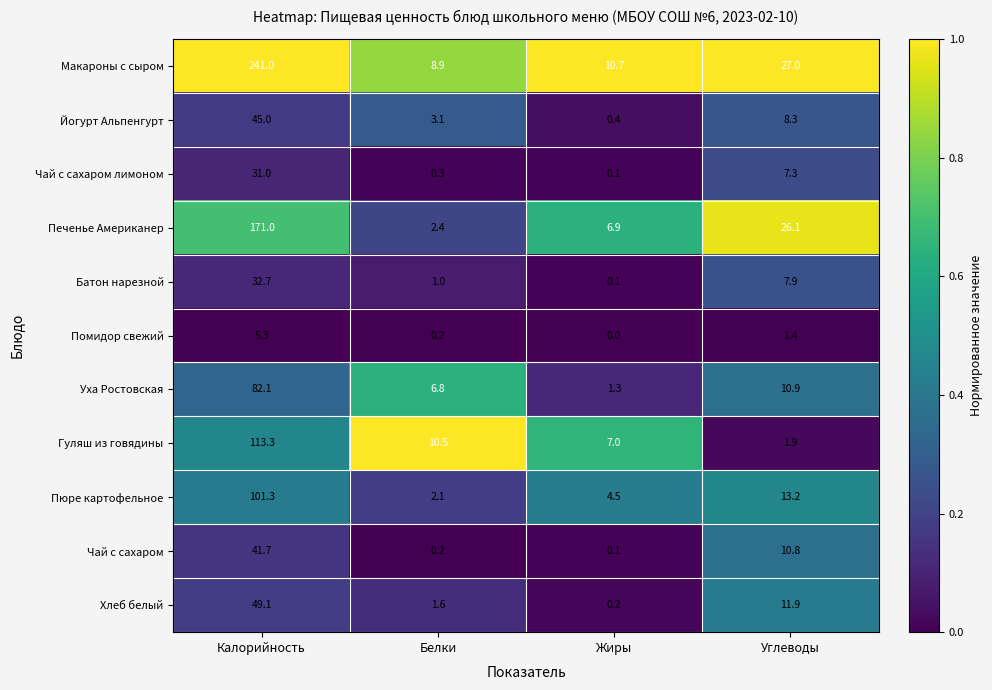

What is the approximate value of Йогурт Альпенгурт at Белки?

3.1